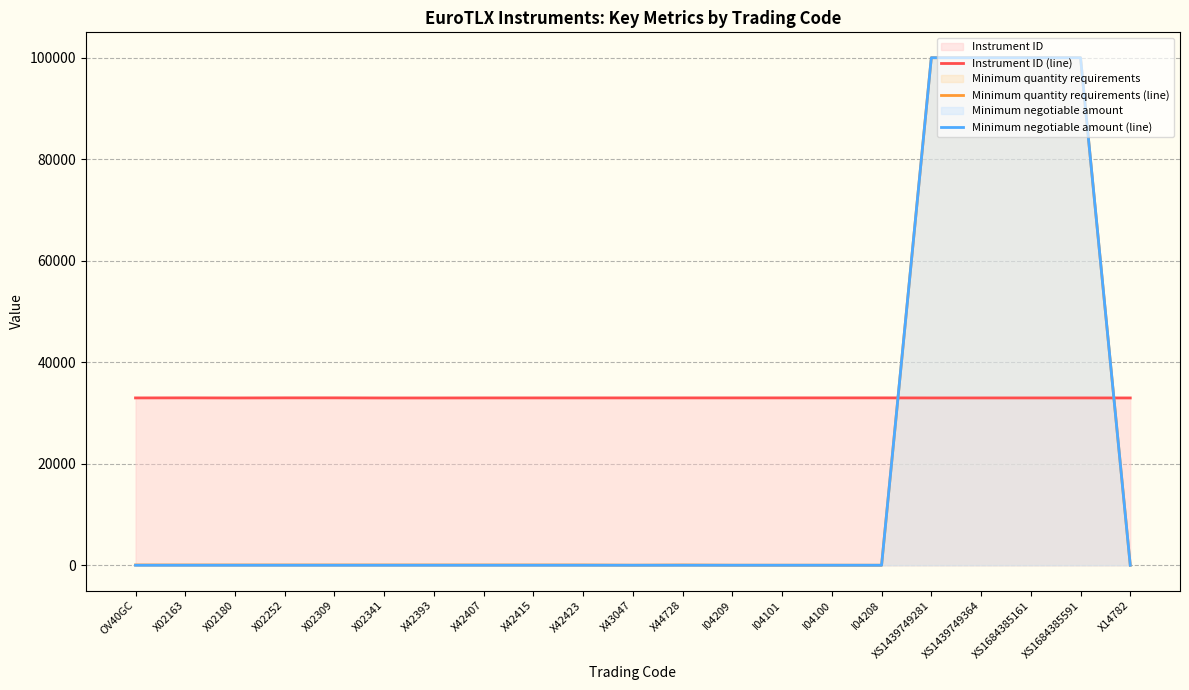

List the series in order of their peak value, lowest first.

Instrument ID (line), Minimum quantity requirements (line), Minimum negotiable amount (line)